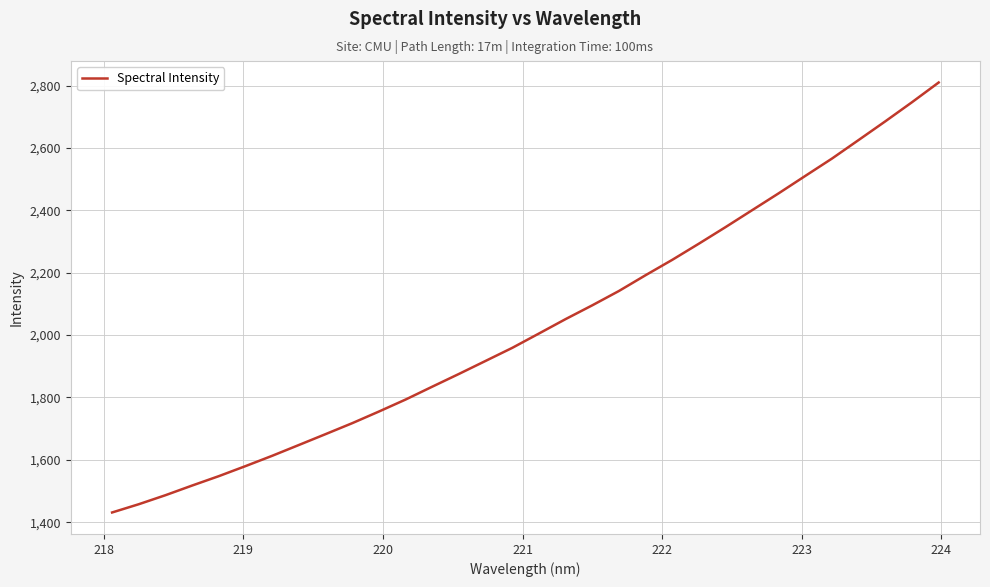

What is the difference between the maximum and minimum values?

1378.7